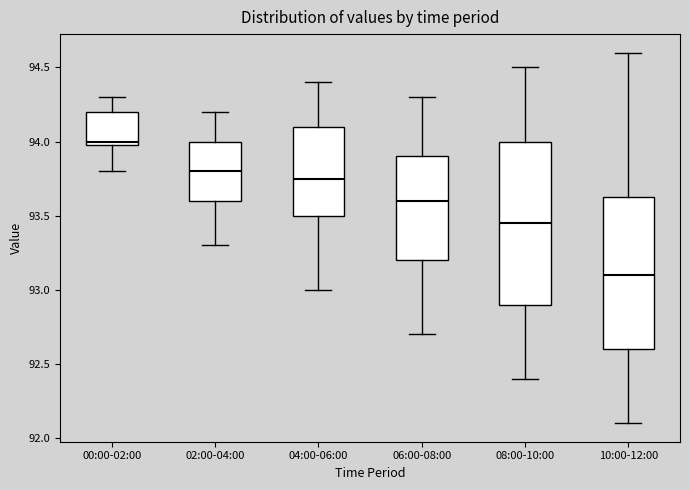

Which box has the highest median line?

00:00-02:00